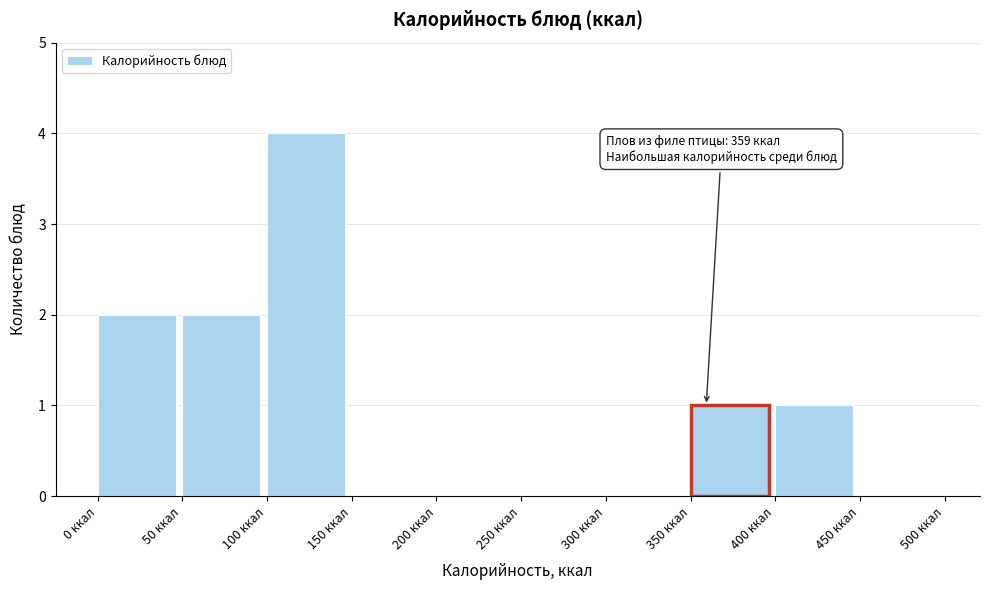

Over which range of the x-axis is the bar tallest?

100 to 150